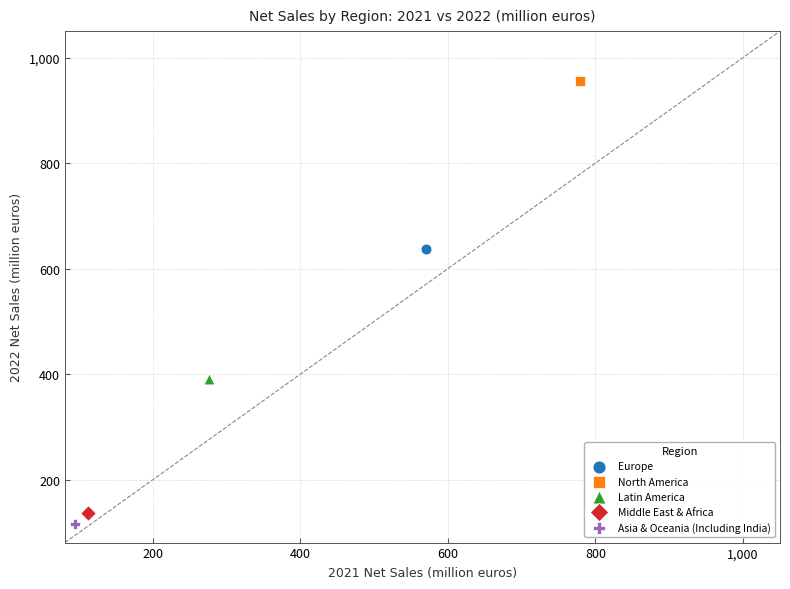

What are all the series names shown in the legend?

Europe, North America, Latin America, Middle East & Africa, Asia & Oceania (Including India)